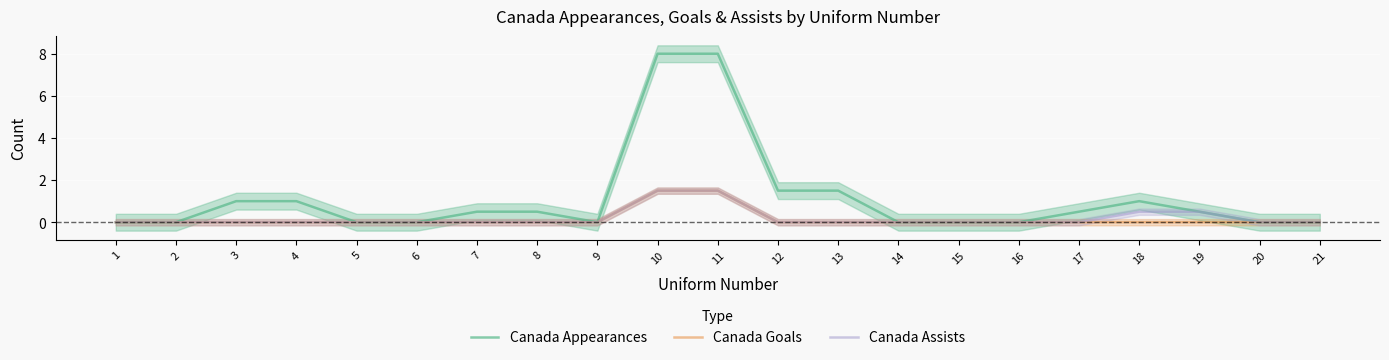

What is the difference between the maximum and second lowest values in the Canada Appearances series?

8.0